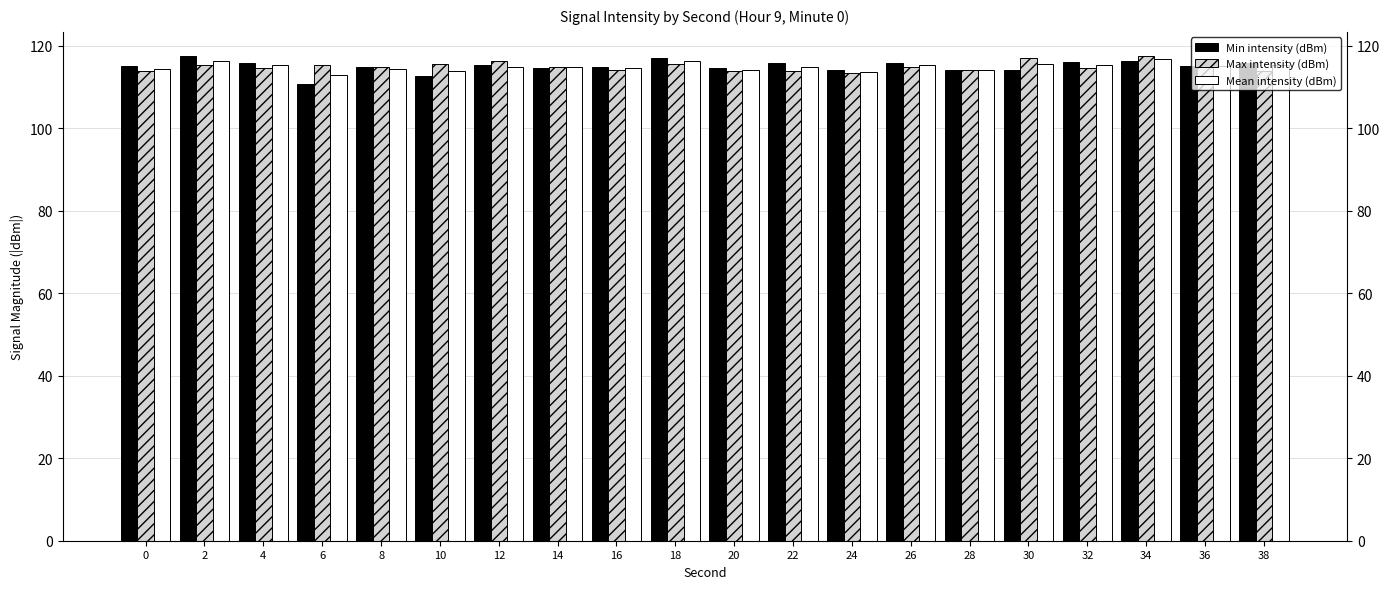

What is the total value across all series at 0?

343.6